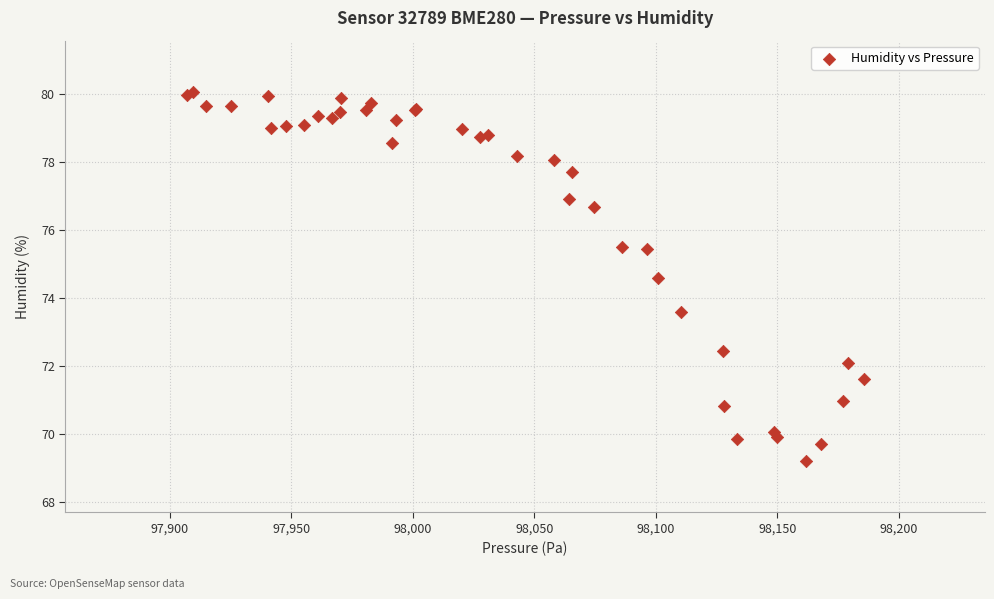

What Y value in the scatter plot is closest to 74?

73.6